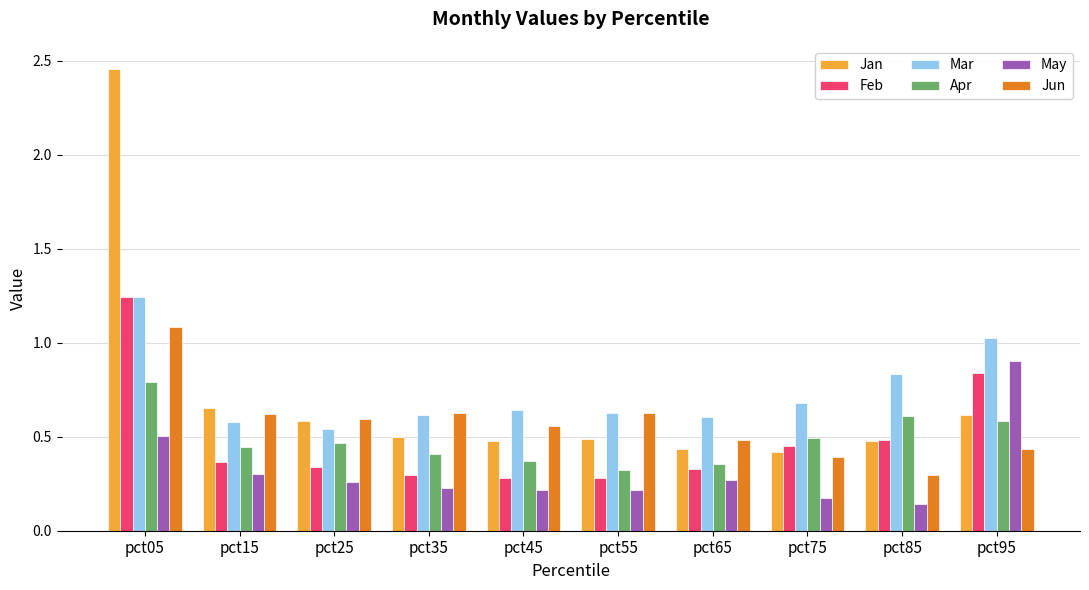

Where is Jan nearest to the value 1?

pct15